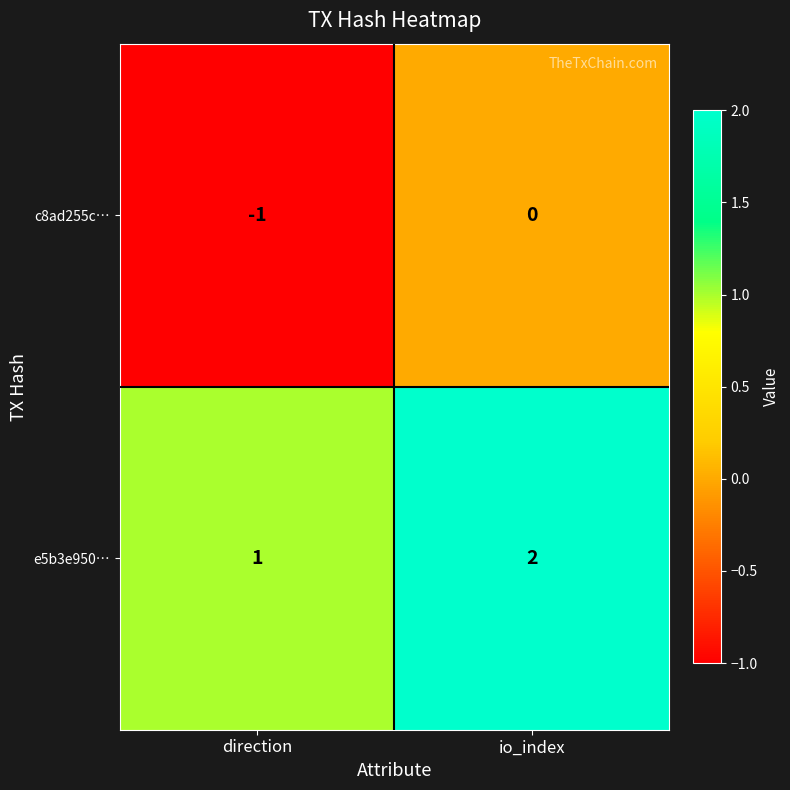

At which label does c8ad255c… reach its minimum?

direction